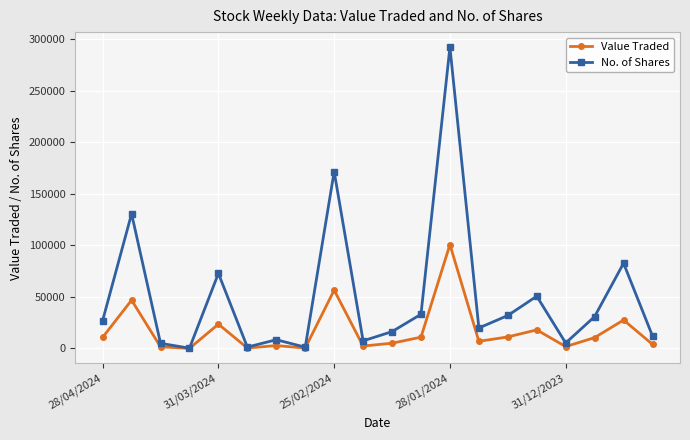

Which series has the largest range (max minus min)?

No. of Shares